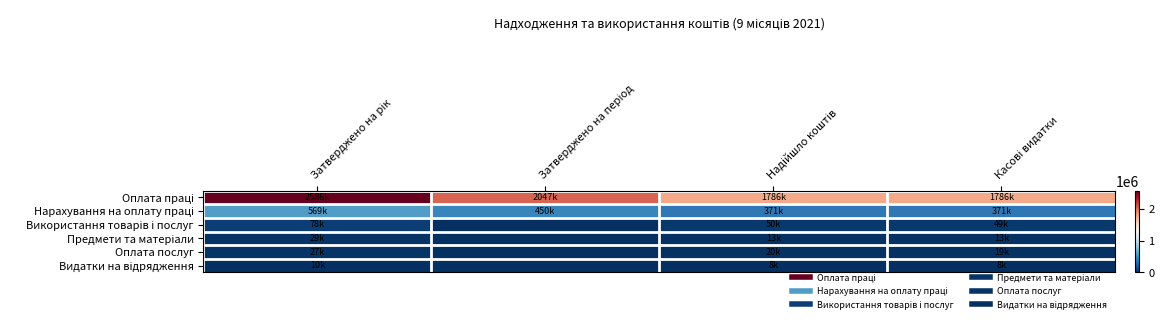

Which has a higher value, Затверджено на період or Затверджено на рік?

Затверджено на рік